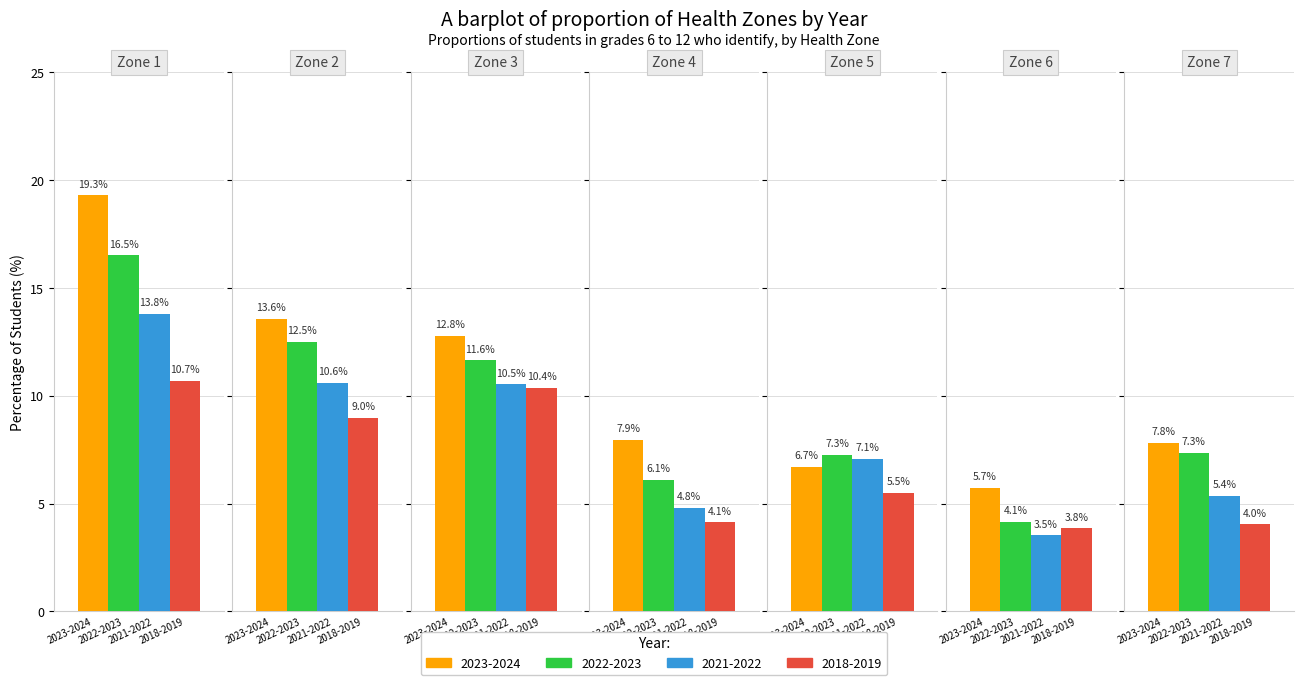

What is the value of the 2021-2022 bar at the 3rd from the left?

10.5